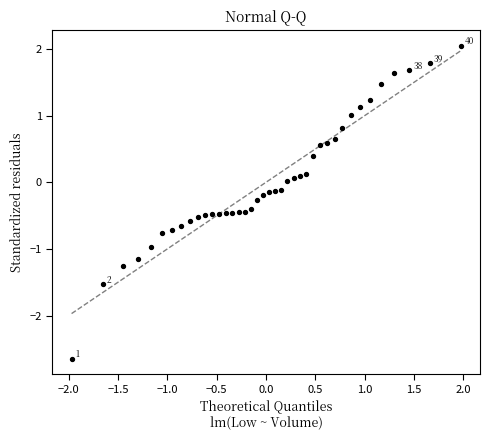

What is the range of X values (max minus min)?

3.9